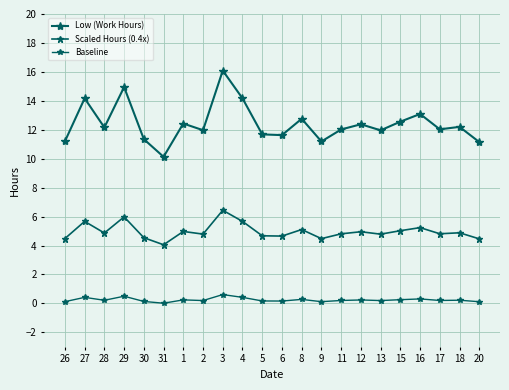

The Baseline series shows 0.1 at 12. True or false?

False